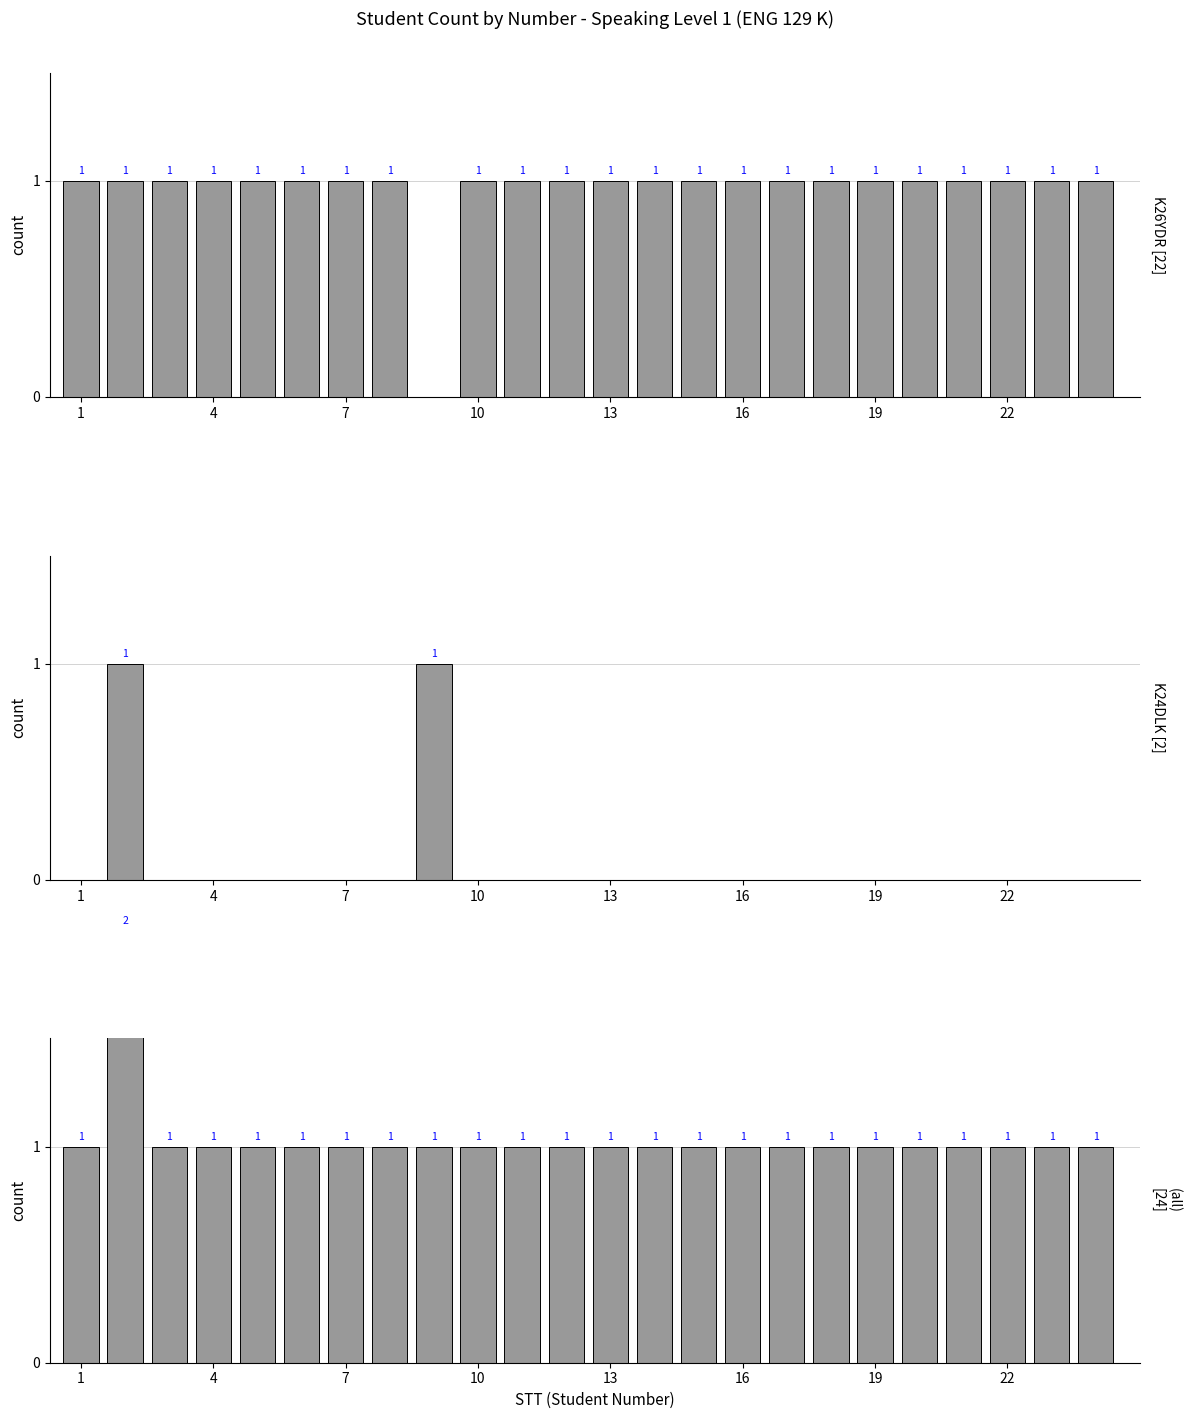

Reading left to right, extract all data points from this chart.

K26YDR: 1	1	1	1	1	1	1	1	0	1	1	1	1	1	1	1	1	1	1	1	1	1	1	1
K24DLK: 0	1	0	0	0	0	0	0	1	0	0	0	0	0	0	0	0	0	0	0	0	0	0	0
(all): 1	2	1	1	1	1	1	1	1	1	1	1	1	1	1	1	1	1	1	1	1	1	1	1